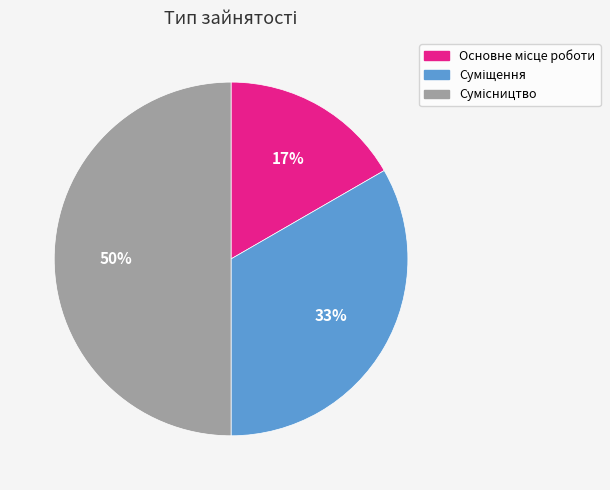

To the nearest percent, what is the difference between the largest and smallest slice percentages?

33%